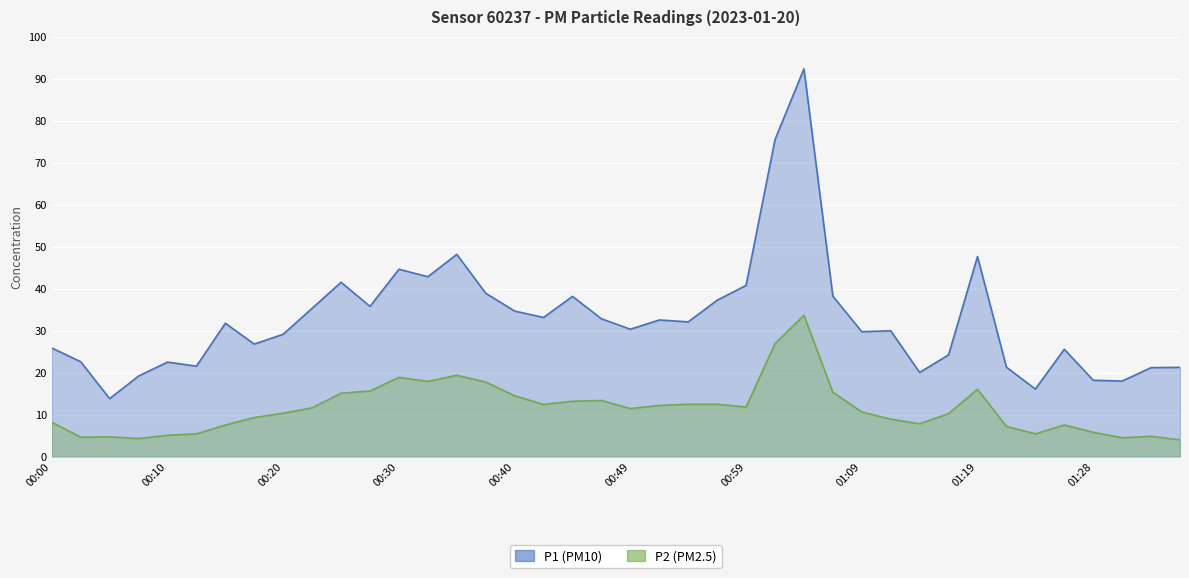

What position from the right is 23?

17